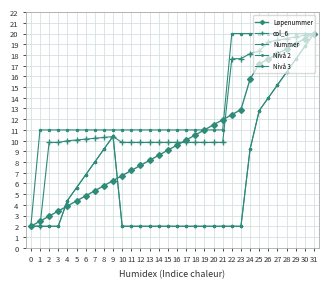

At which label does col_6 reach its peak?

31